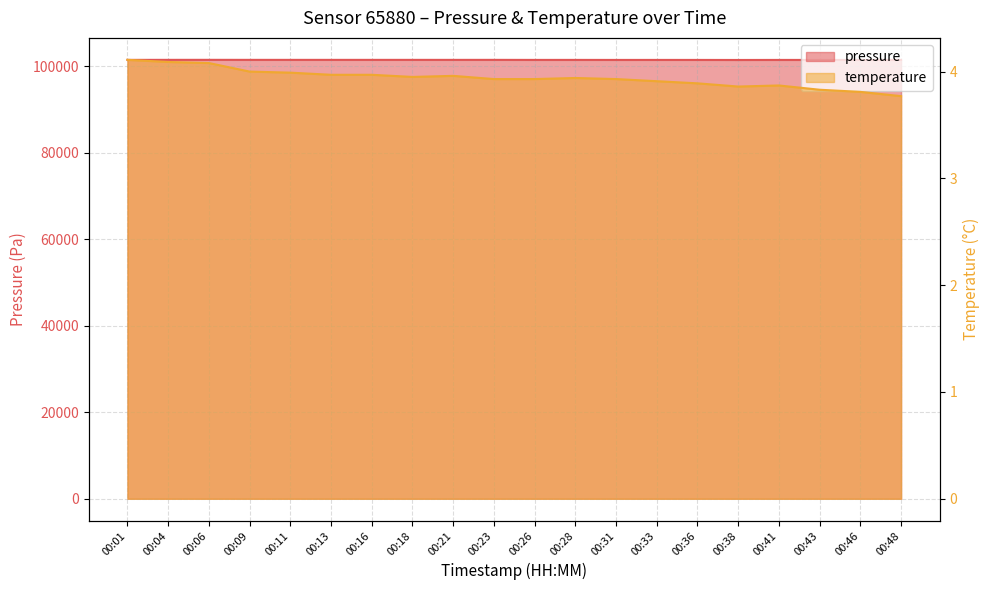

True or false: pressure and temperature cross at least once.

False